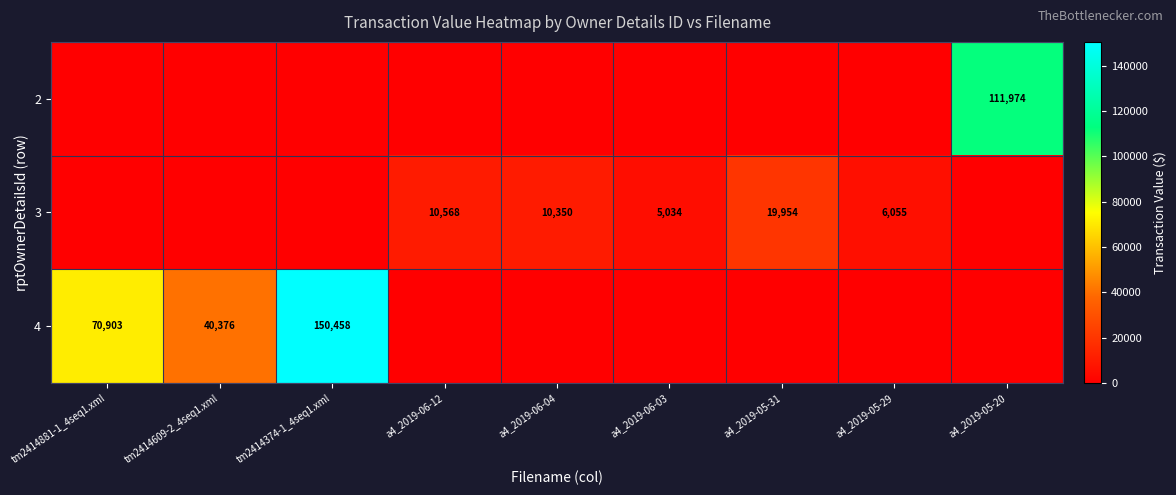

How many categories are shown in the chart?

9